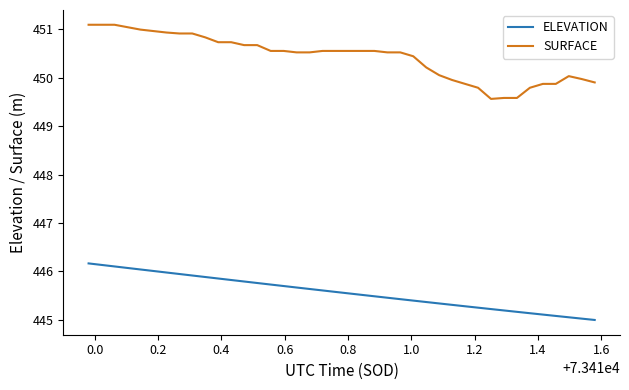

List the series in order of their overall mean, highest first.

SURFACE, ELEVATION